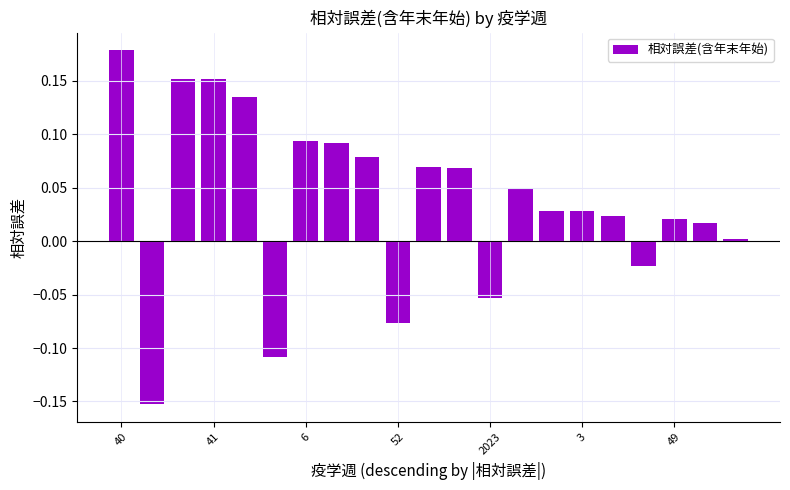

What is the difference between the maximum and minimum values?

0.3